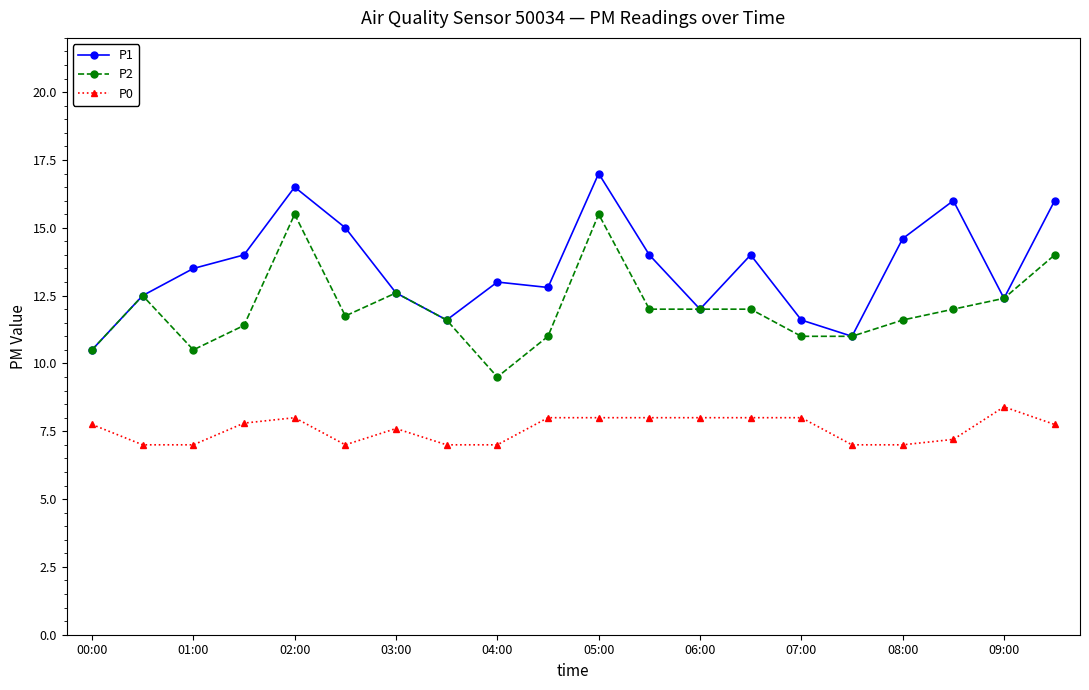

Rank the series by their average value, from highest to lowest.

P1, P2, P0